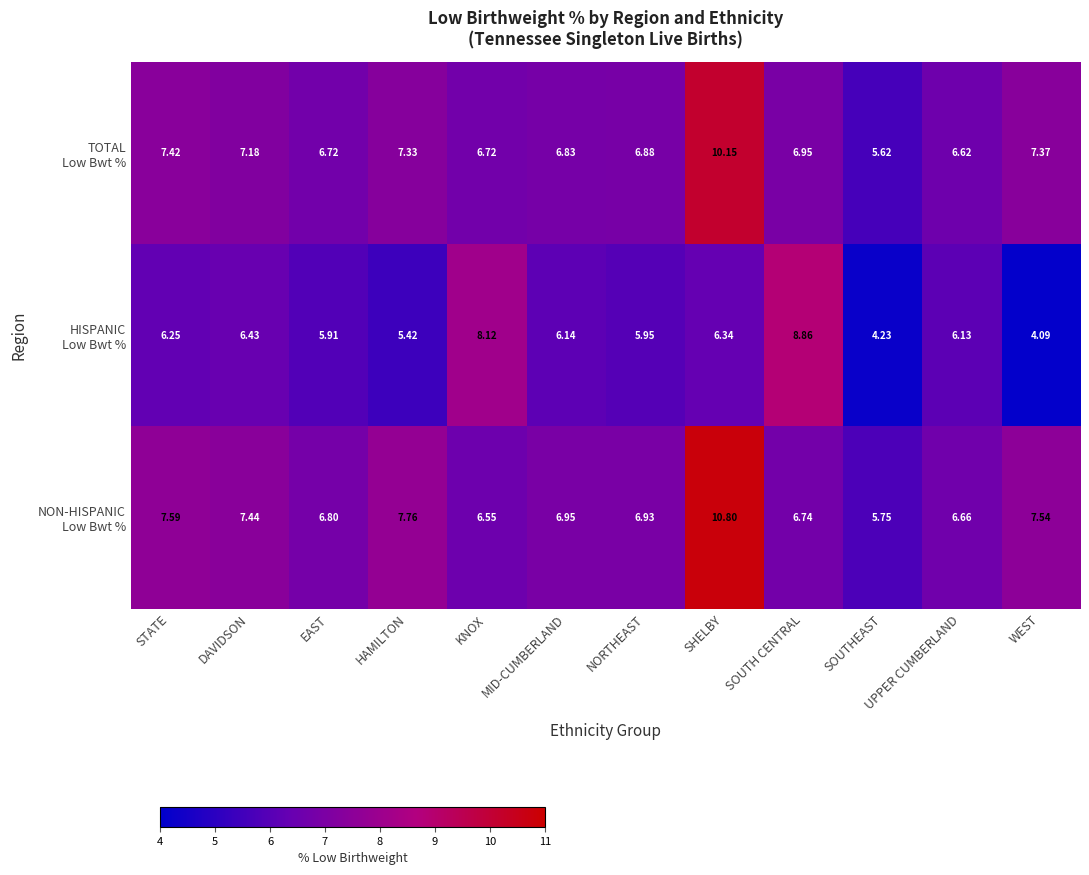

At which category is the sum across all series the highest?

SHELBY